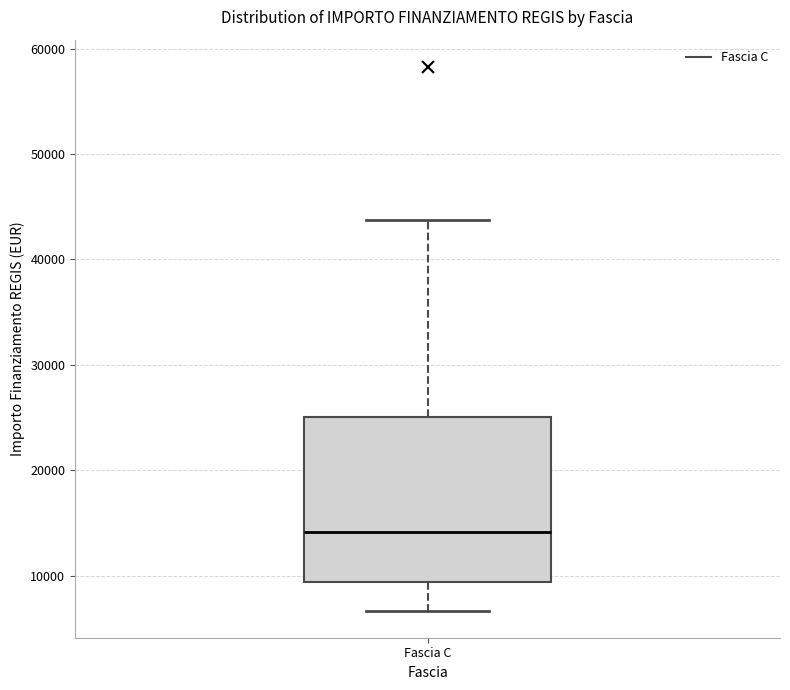

Read this box plot against the y-axis: the position of the median line, the range covered by the box, and the ends of both whiskers. The values are not printed on the chart, so give them approximately, as read against the axis.

median 14000, box 9000 to 25000, whiskers 7000 to 44000